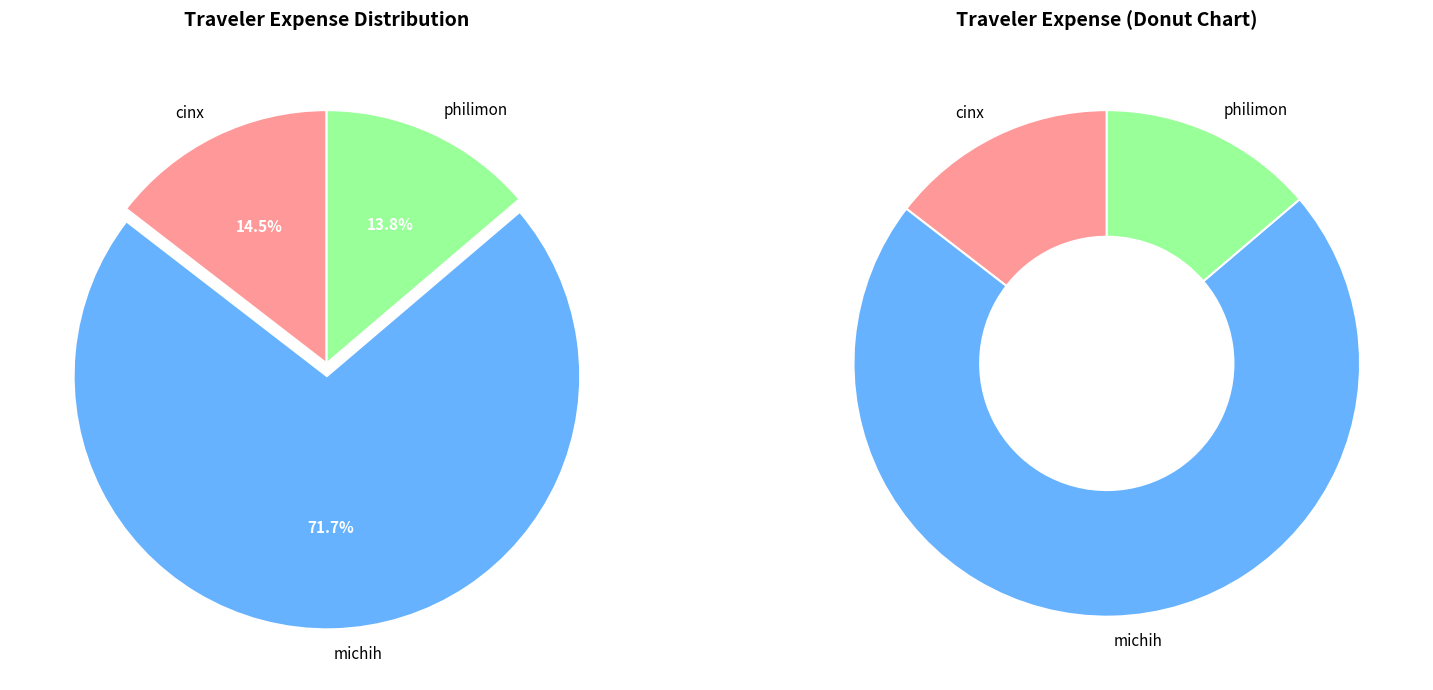

How many slices are in this pie chart?

3